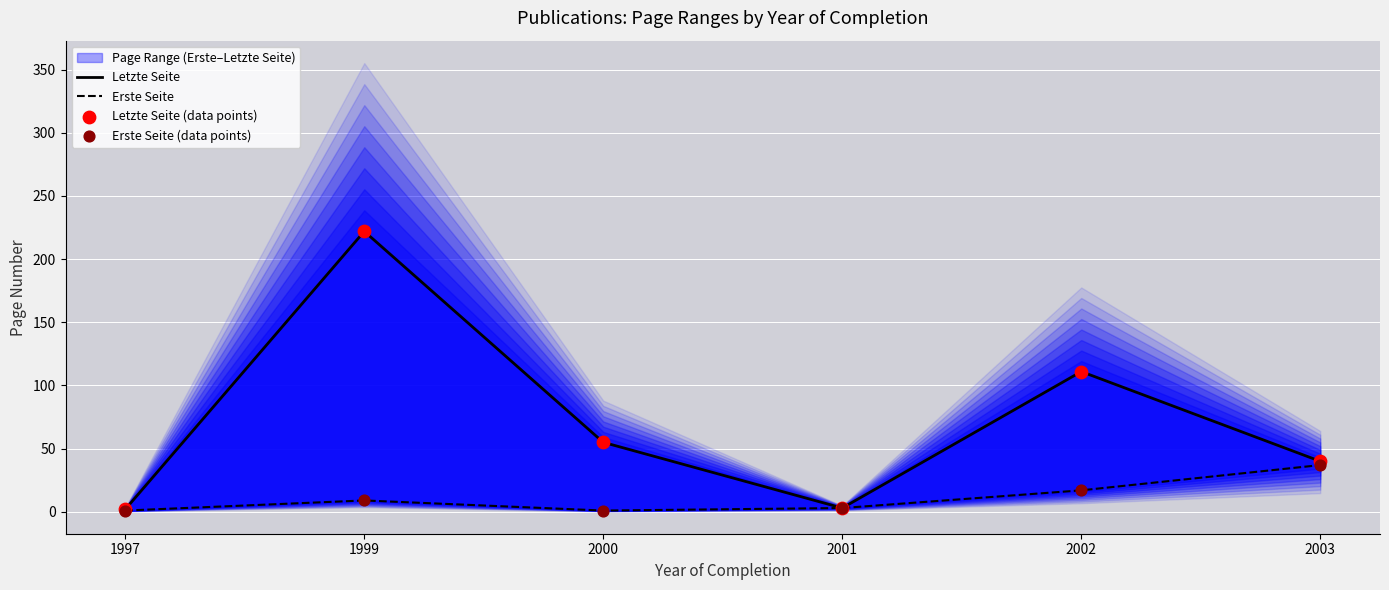

Which series reaches the minimum Y coordinate?

Erste Seite